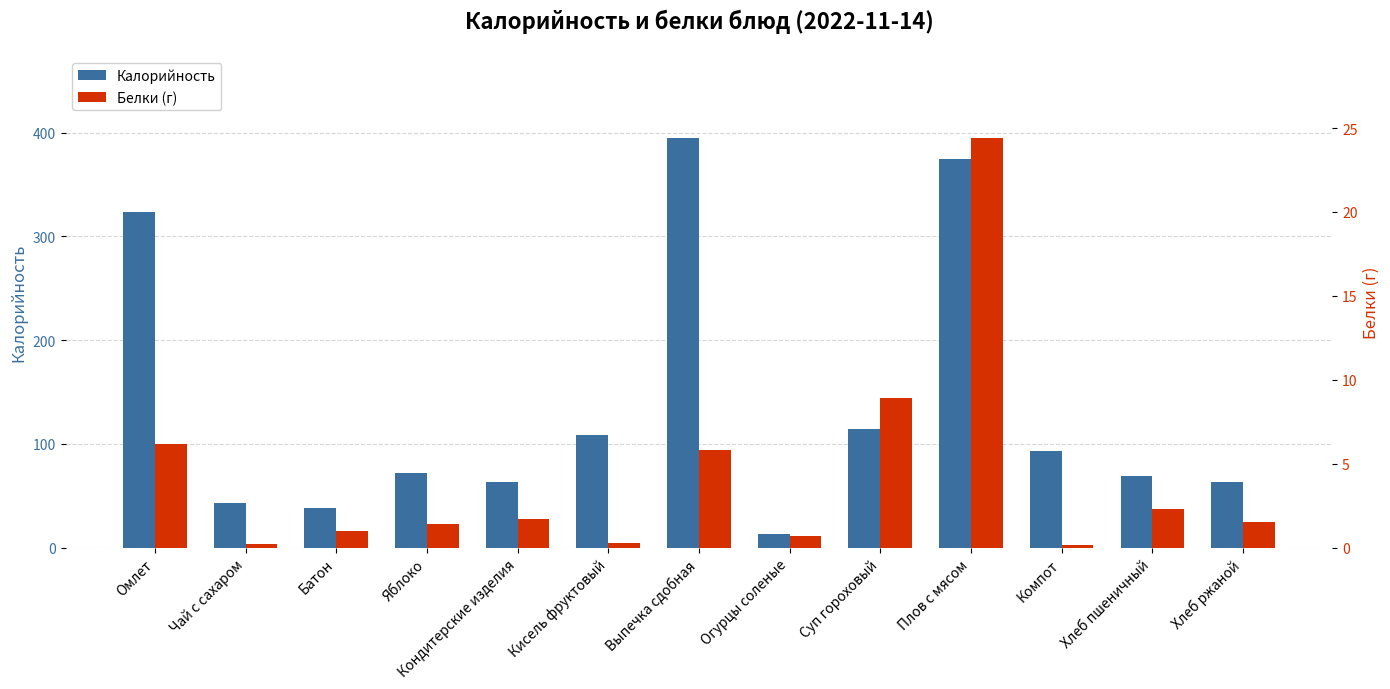

What is the label of the 10th bar from the right?

Яблоко